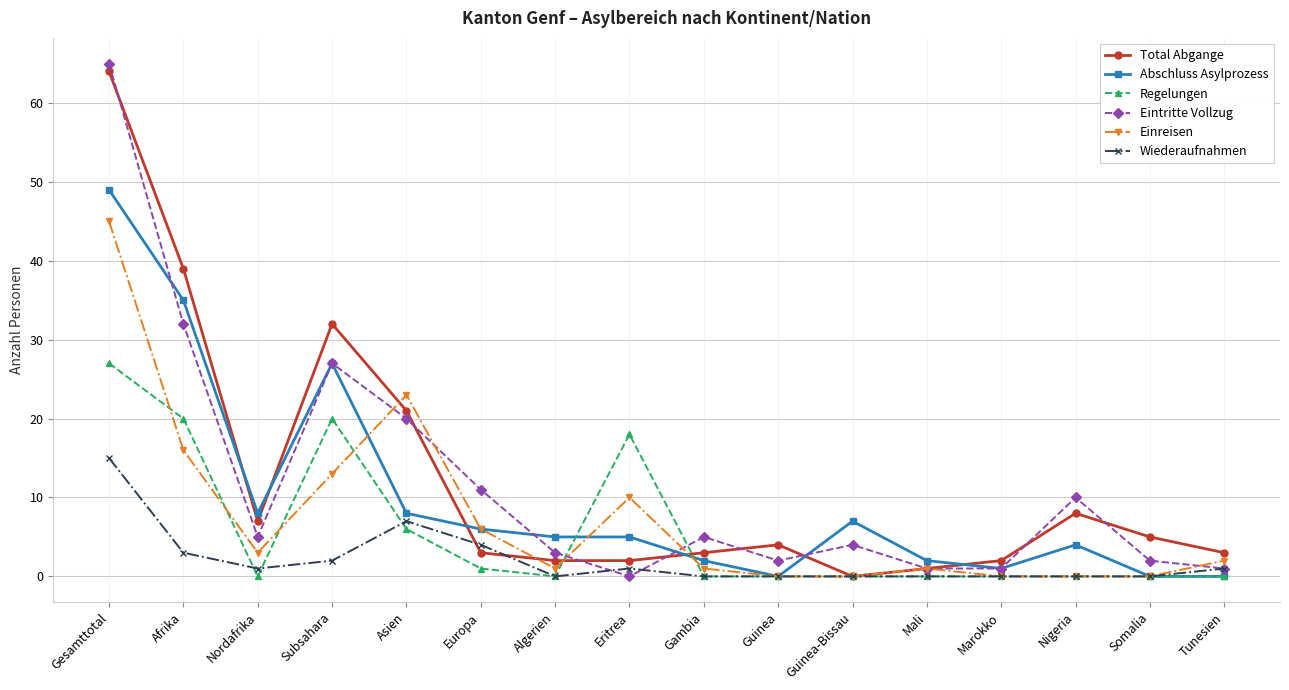

What is the total value across all series at Gesamttotal?

265